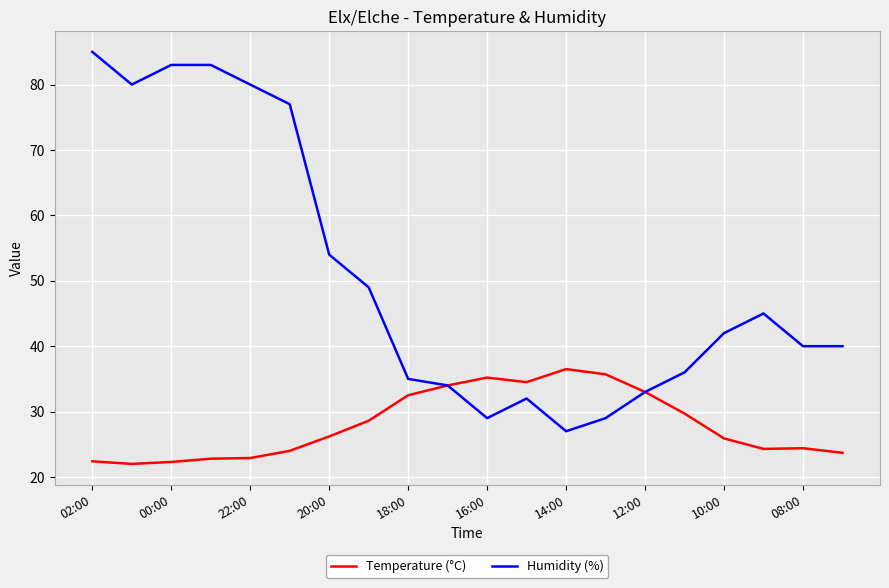

What is the maximum value for Temperature (°C)?

36.5